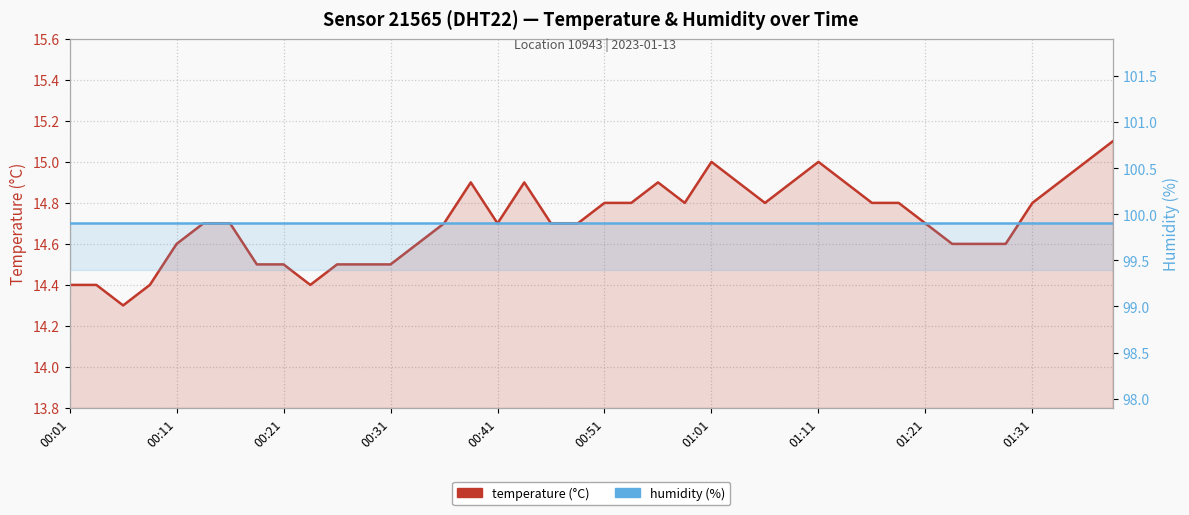

Which category has the lowest value in the humidity series?

00:01